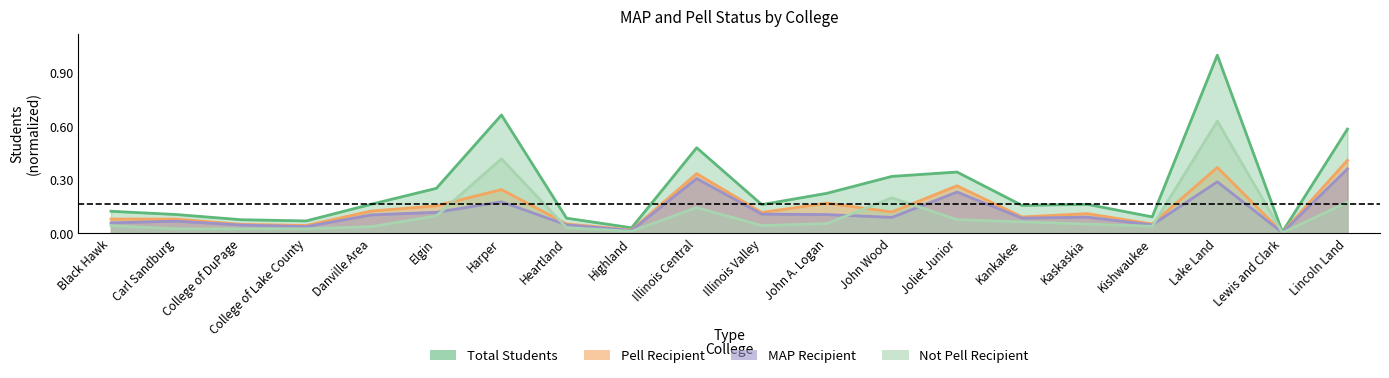

In Total Students, how many points are lower than both neighbors (excluding endpoints)?

6